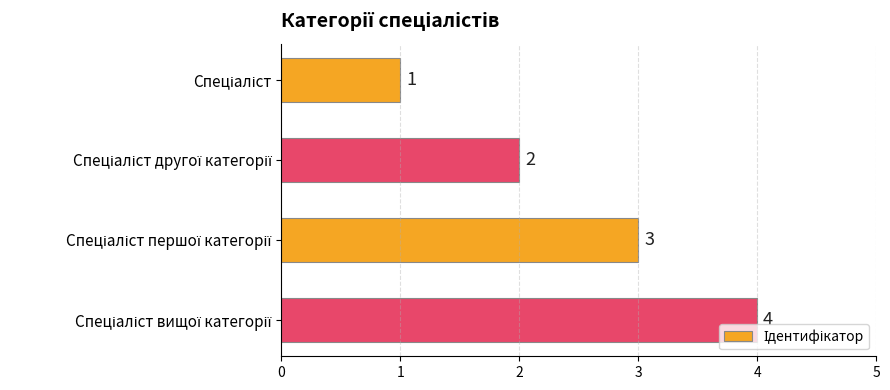

What is the greatest value displayed?

4